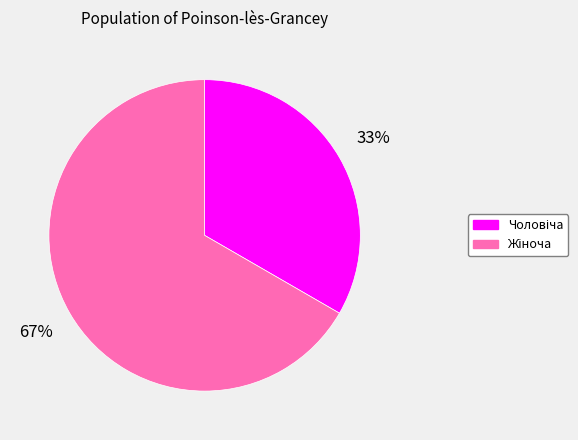

Is there any slice that represents more than half of the pie?

Yes